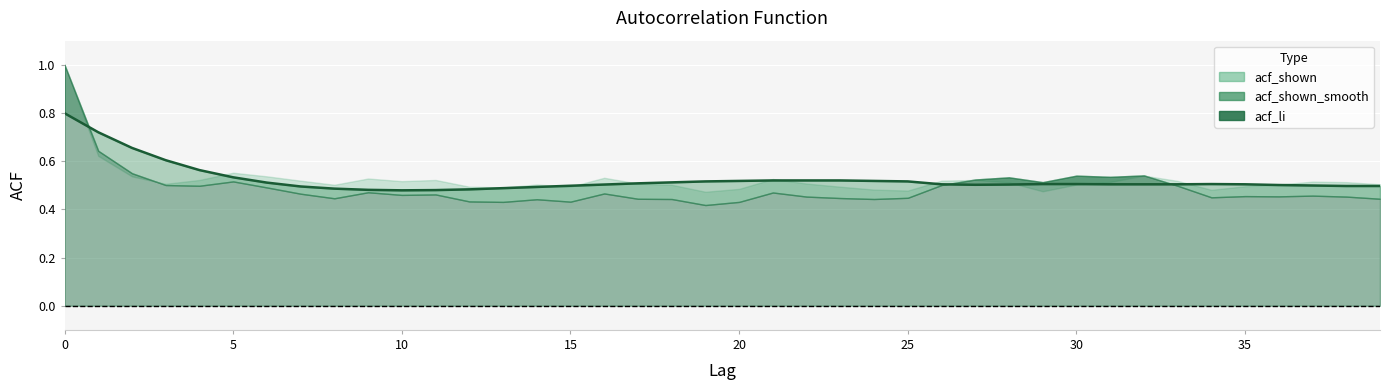

True or false: acf_li has more than 0 interior local peaks.

True